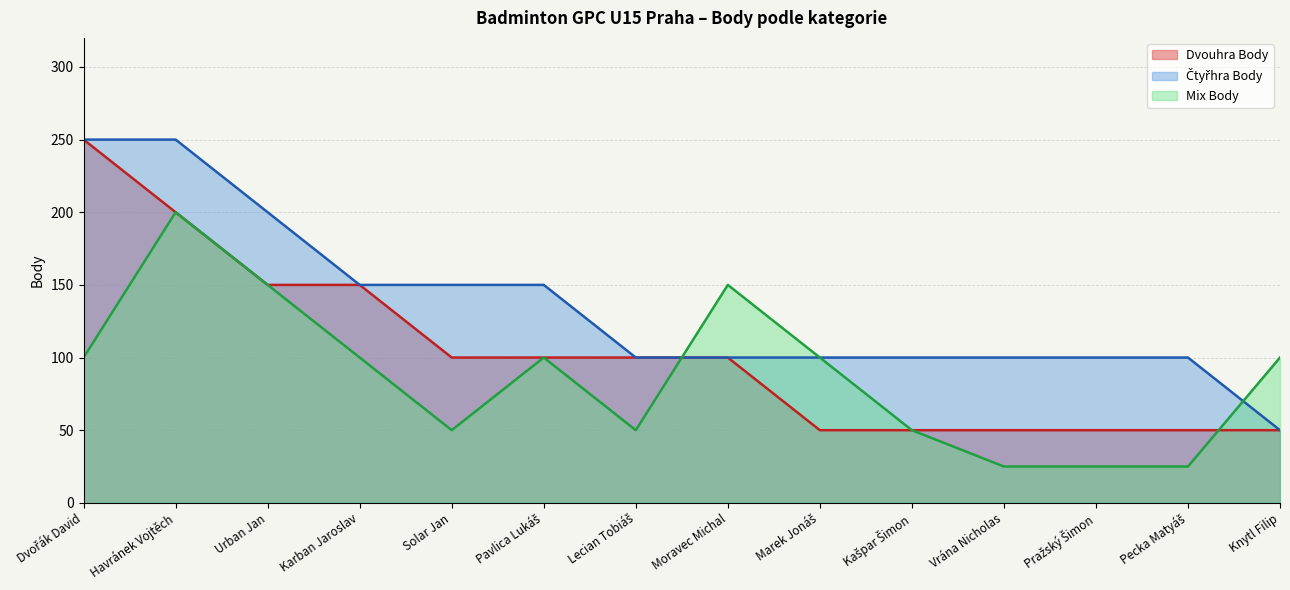

True or false: Dvouhra Body and Čtyřhra Body cross at least once.

False